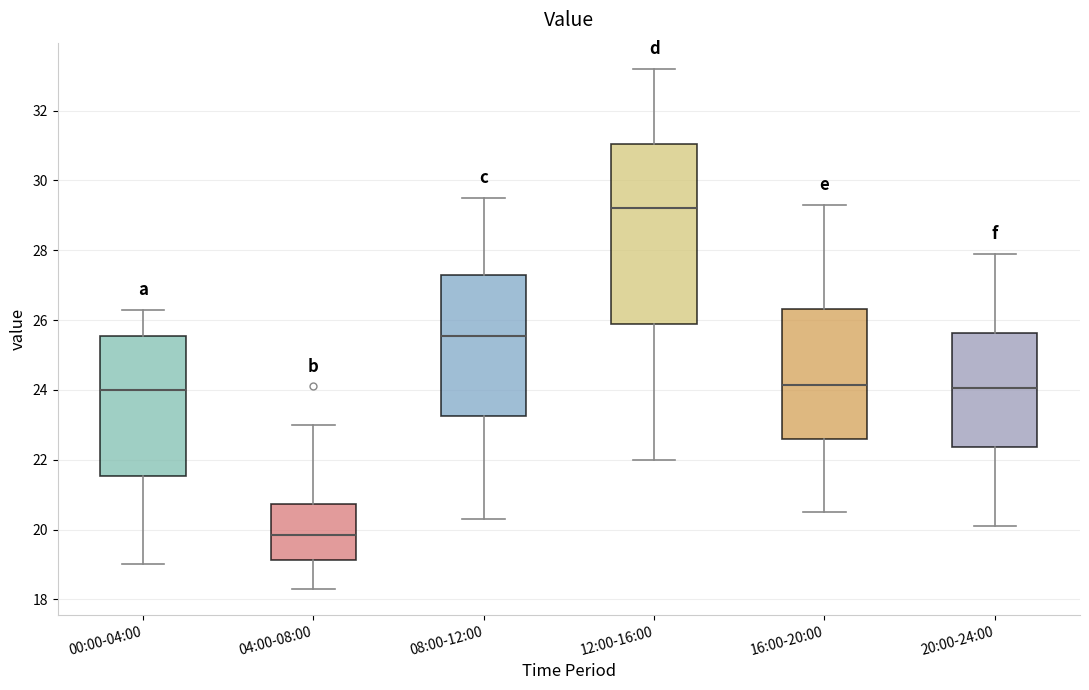

Which box's median line is the lowest?

04:00-08:00